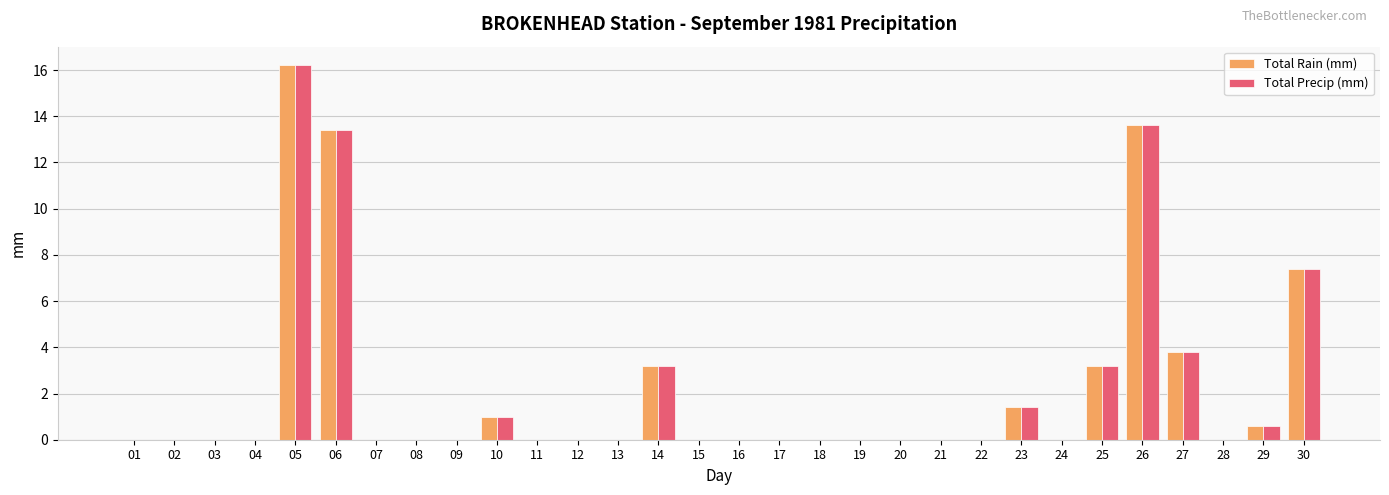

What is the highest value of the Total Precip (mm) series?

16.2